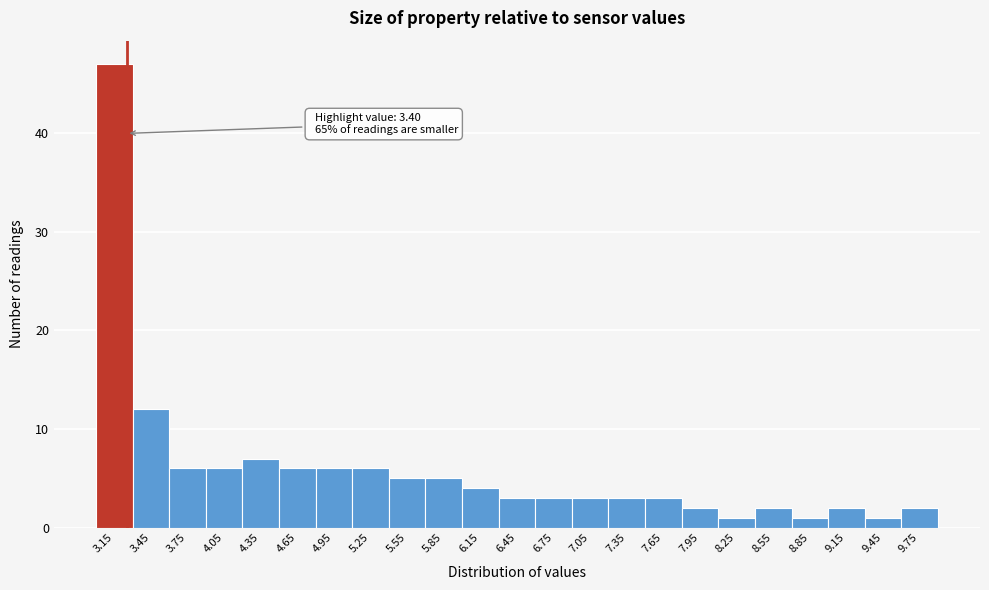

Reading left to right, list all the values displayed in this chart.

3.15=47	3.45=12	3.75=6	4.05=6	4.35=7	4.65=6	4.95=6	5.25=6	5.55=5	5.85=5	6.15=4	6.45=3	6.75=3	7.05=3	7.35=3	7.65=3	7.95=2	8.25=1	8.55=2	8.85=1	9.15=2	9.45=1	9.75=2